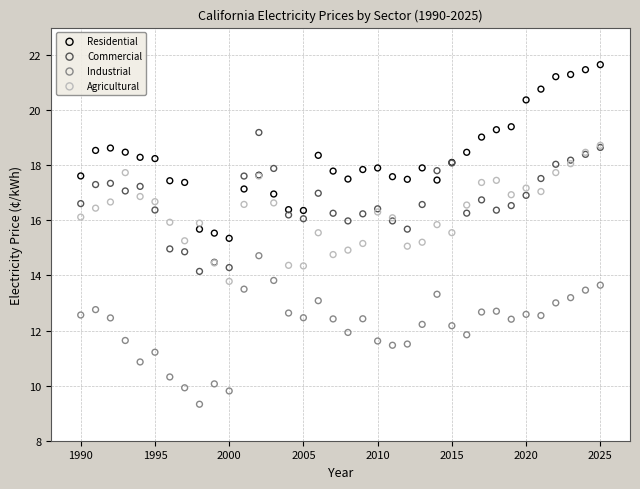

Which series reaches the maximum Y coordinate?

Residential